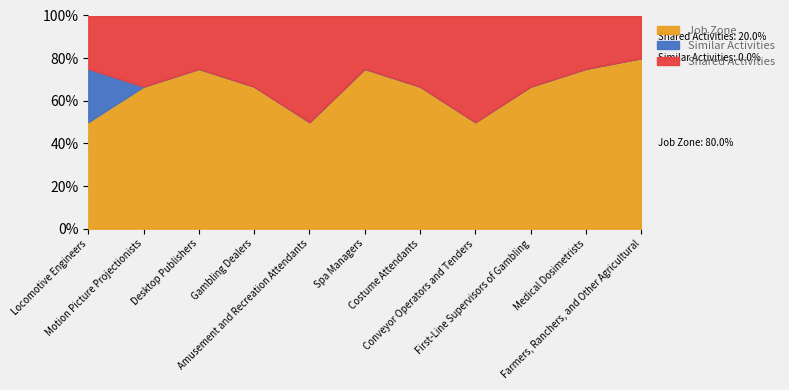

What are all the series names shown in the legend?

Job Zone, Similar Activities, Shared Activities